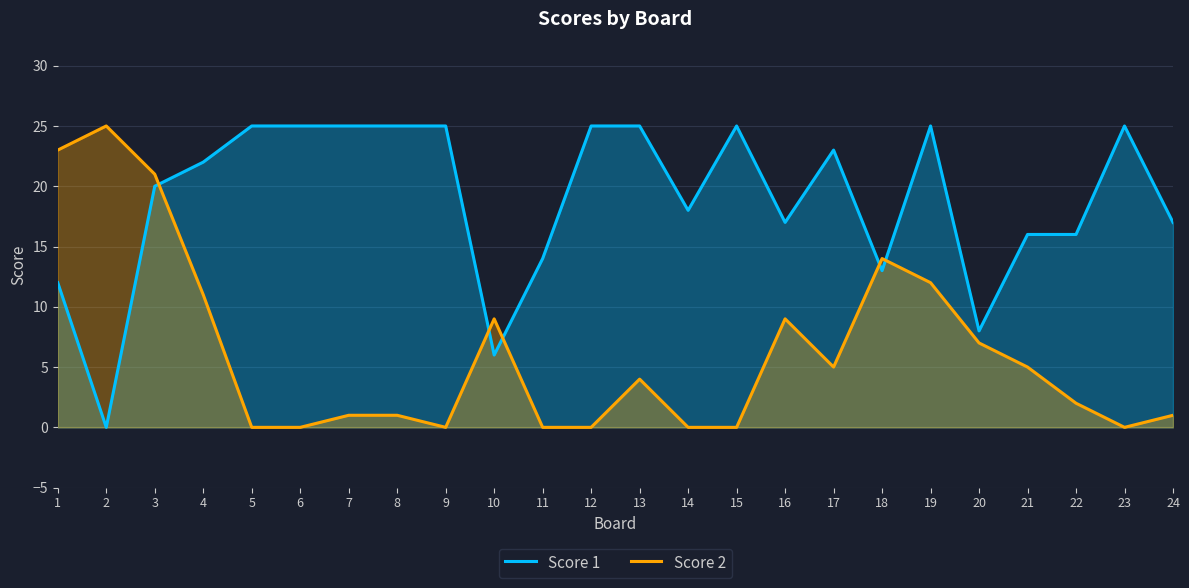

List the labels in order of Score 1 value, largest first.

5, 6, 7, 8, 9, 12, 13, 15, 19, 23, 17, 4, 3, 14, 16, 24, 21, 22, 11, 18, 1, 20, 10, 2